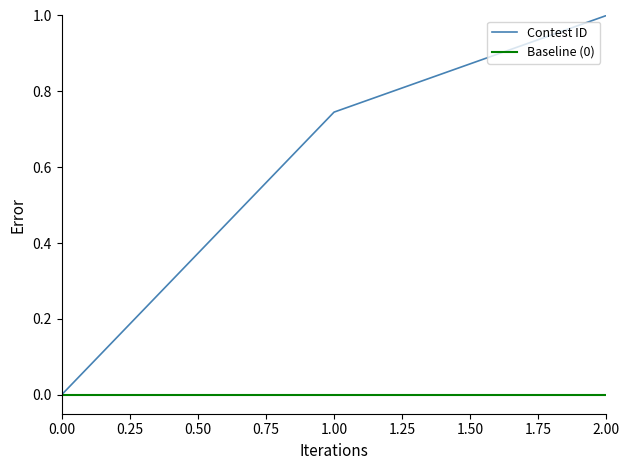

True or false: Contest ID has a value of -0.3 at 0.00.

False